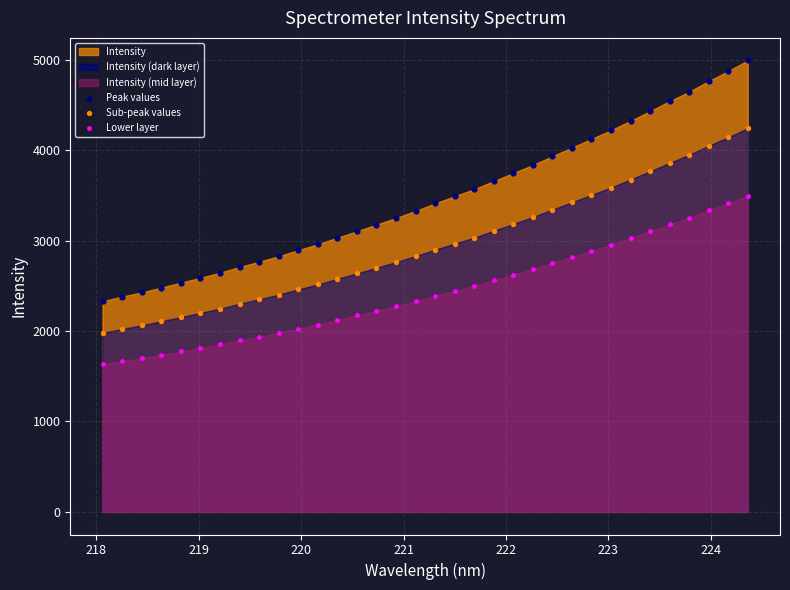

Which series contains the lowest Y value?

Lower layer